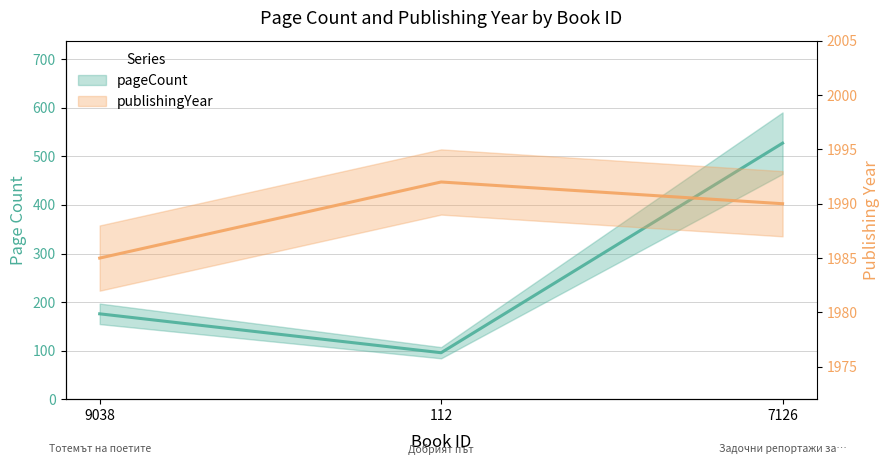

What is the greatest value displayed?

1992